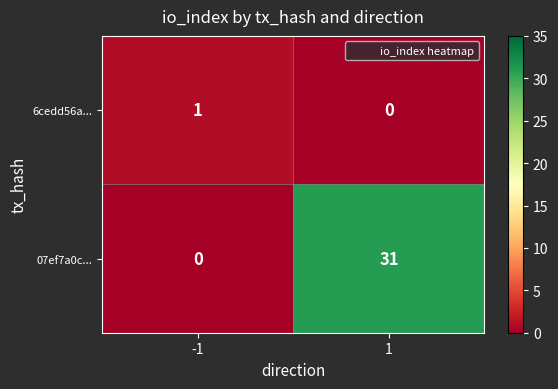

At -1, list the series in order from smallest to largest.

07ef7a0c..., 6cedd56a...